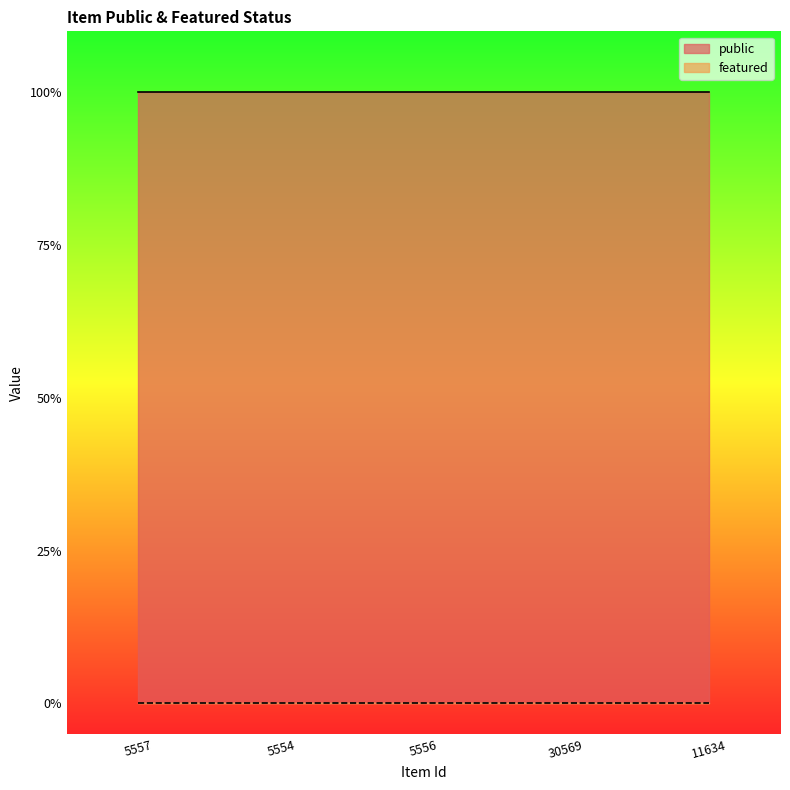

Which category has the lowest value across all series?

5557